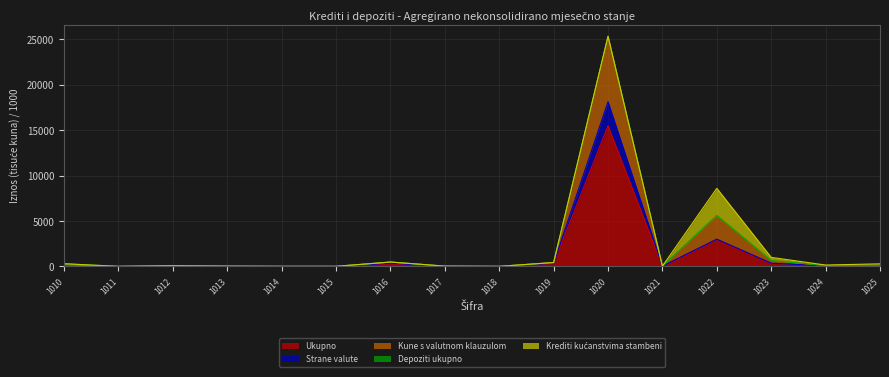

What is the approximate value of Kune s valutnom klauzulom at 1013?

23.4